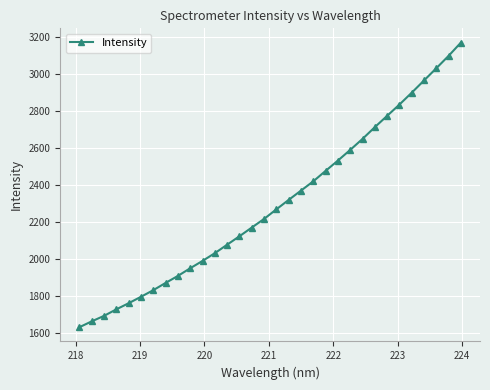

How many data points are less than 2267?

16